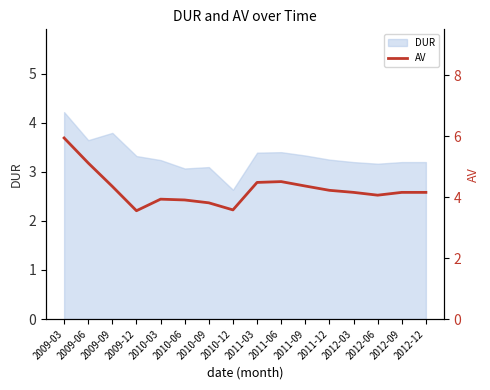

True or false: DUR has a value of 3.2 at 2012-06.

True